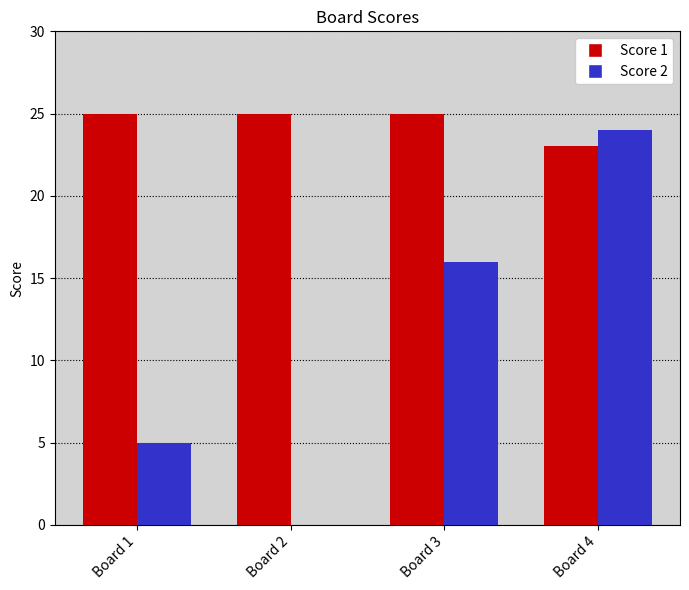

Which series has the largest total across all categories?

Score 1